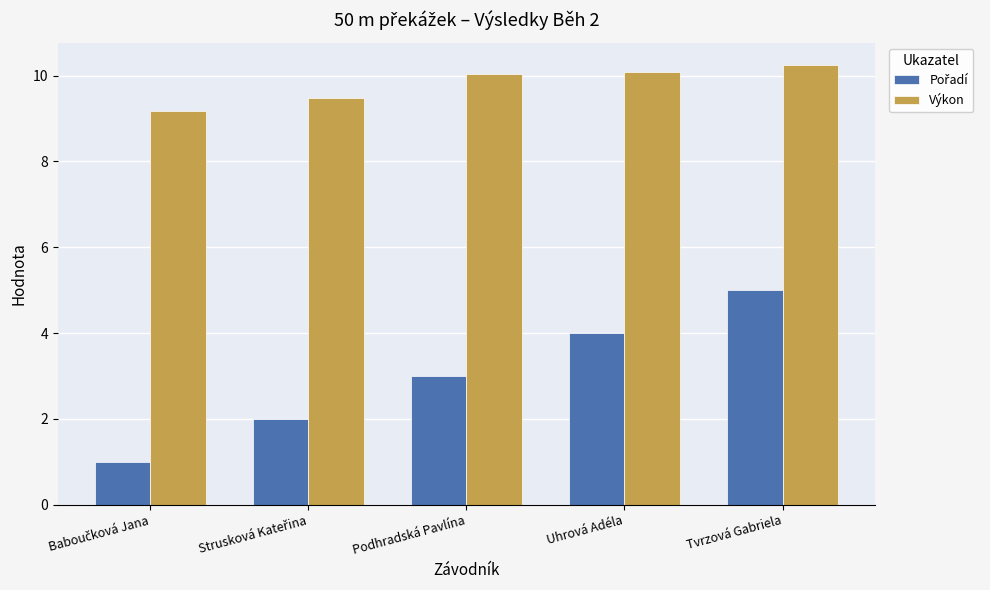

Which series has the largest total across all categories?

Výkon